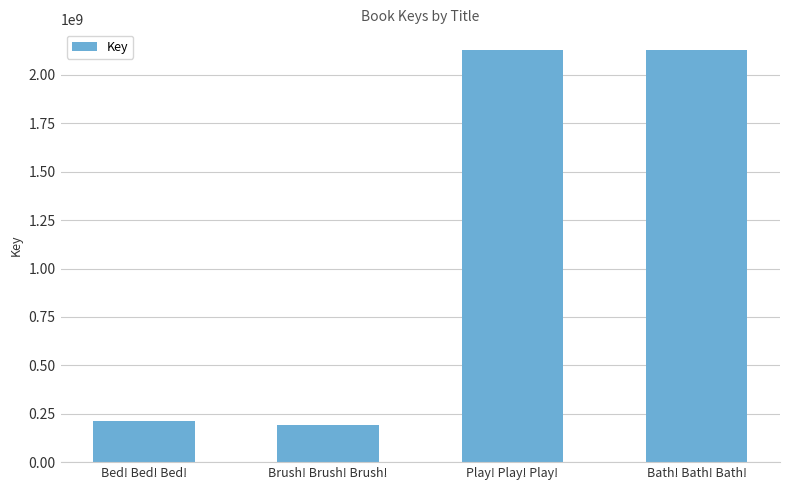

What is the approximate value at Bed! Bed! Bed!?

210653013